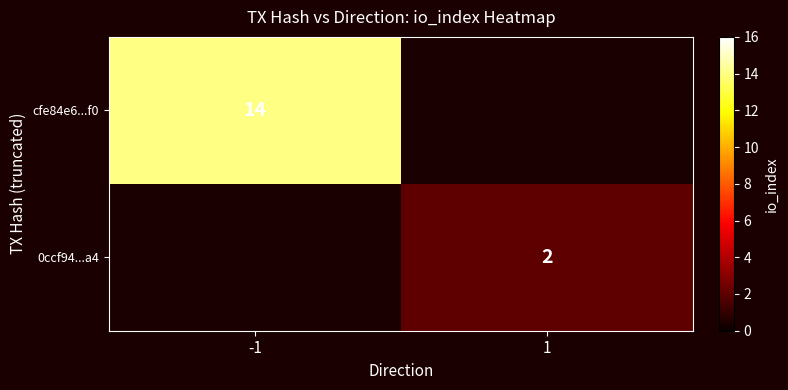

Is it true that cfe84e6...f0 equals 18.5 at -1?

False